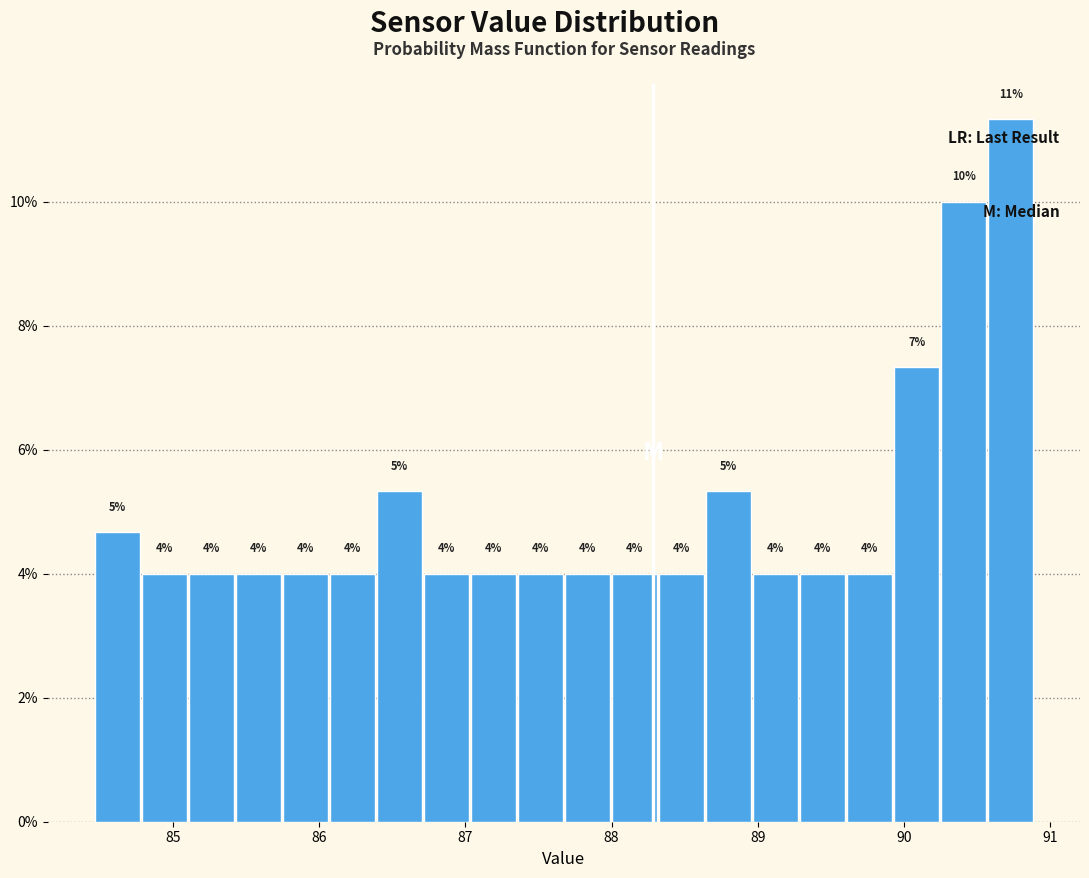

Read against the x-axis, roughly where is the centre of the tallest bar?

90.7